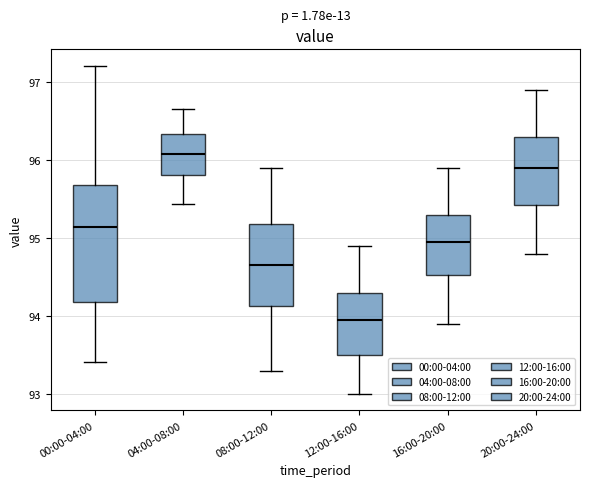

Where does the median line of the box for 20:00-24:00 sit on the y-axis? The values are not printed on the chart, so give them approximately, as read against the axis.

95.9